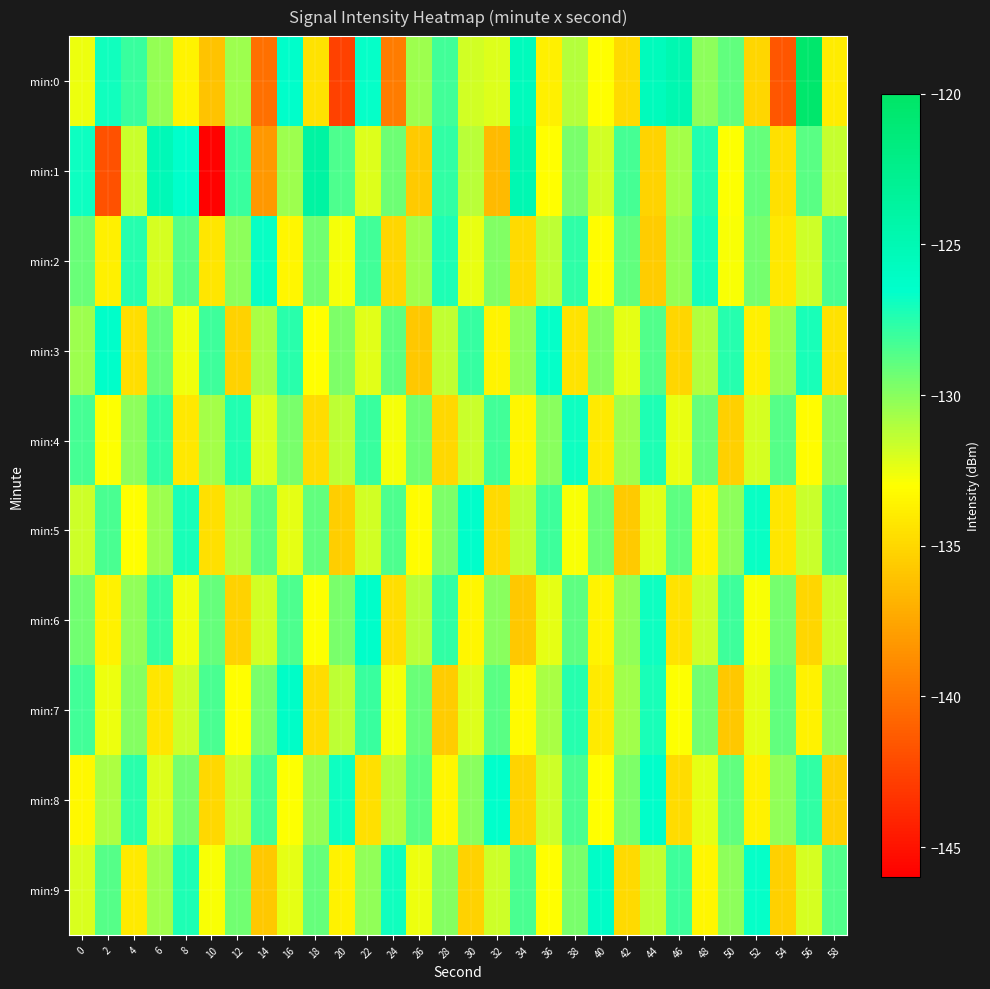

Which label corresponds to the smallest value in the chart?

10